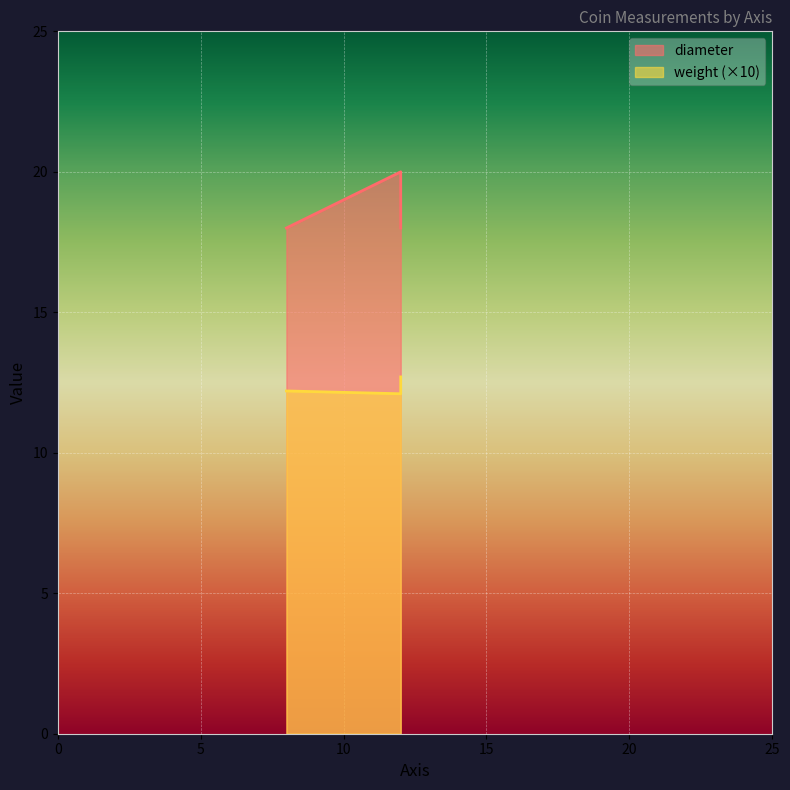

Reading left to right, what are all the values shown in this chart?

weight: 12.2	12.1	12.7
diameter: 18.0	20.0	18.0